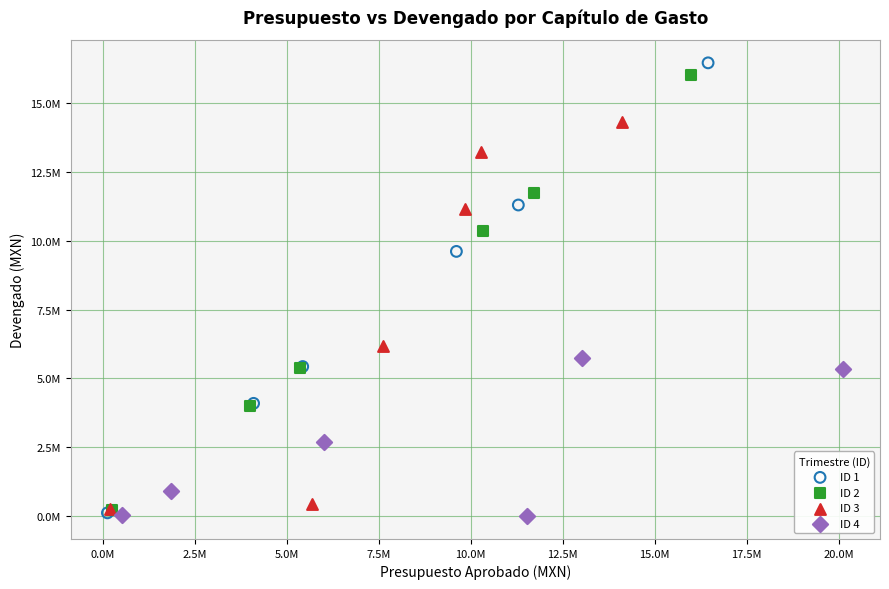

Which series has the widest spread of Y values?

ID 1